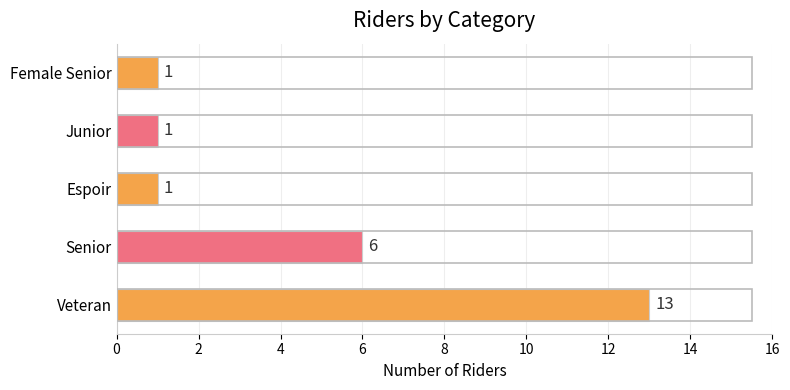

Reading bottom to top, transcribe all the data shown in this chart.

Veteran=13	Senior=6	Espoir=1	Junior=1	Female Senior=1